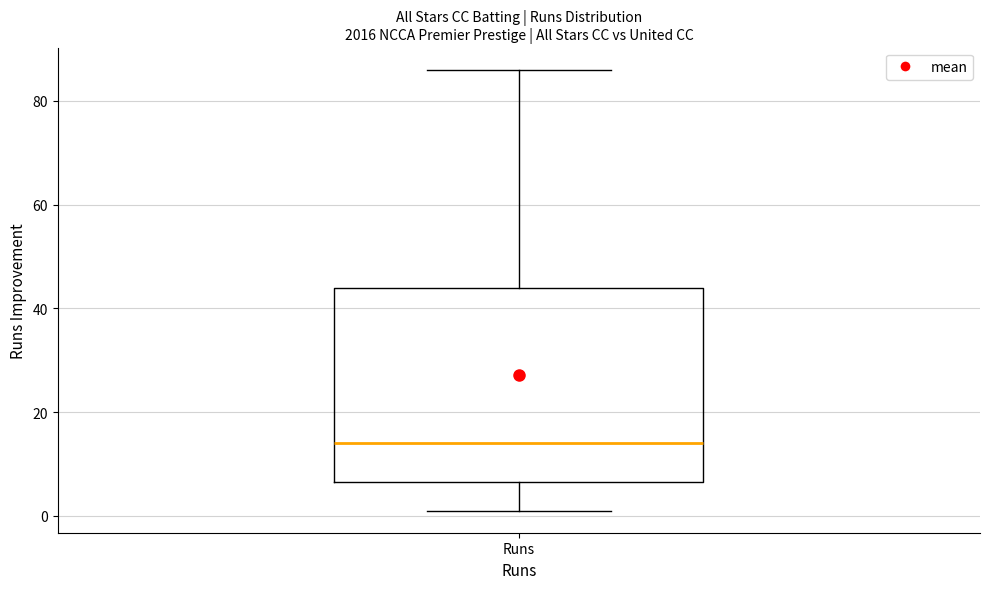

Where is the lower edge of the box for Runs on the y-axis? The values are not printed on the chart, so give them approximately, as read against the axis.

6